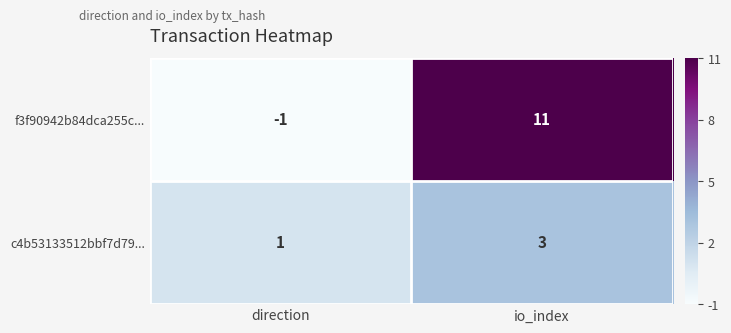

What is the difference between the highest and lowest values at io_index?

8